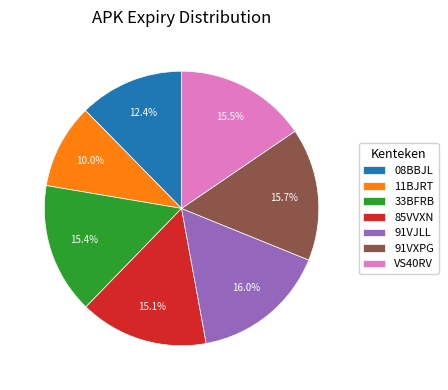

What is the total percentage of 91VJLL and 85VVXN?

31.1%